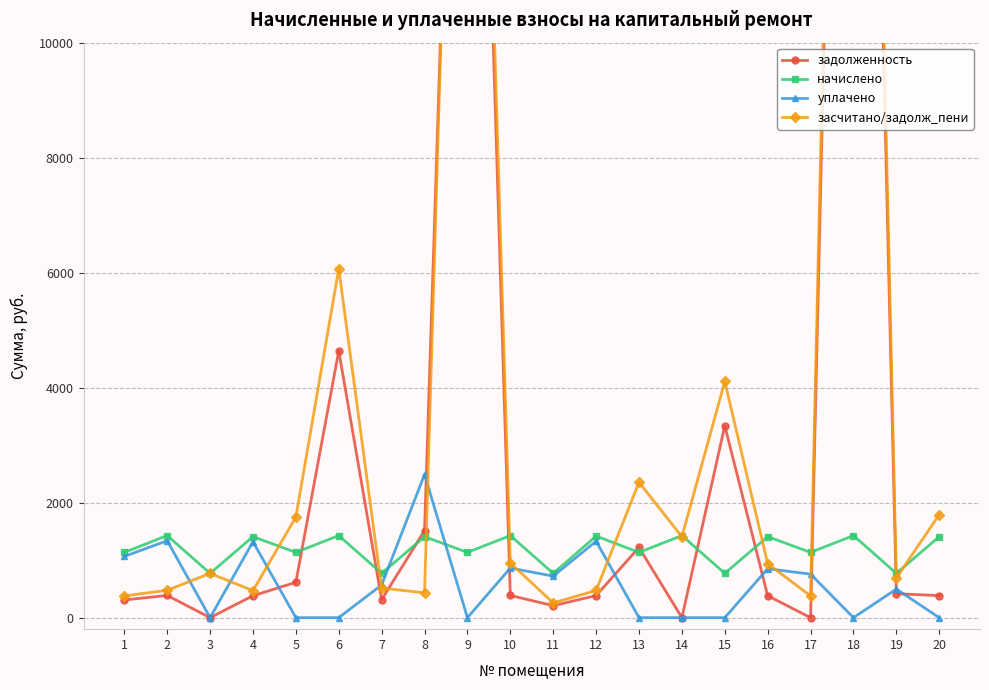

What is the difference between the maximum and minimum values in the начислено series?

657.6